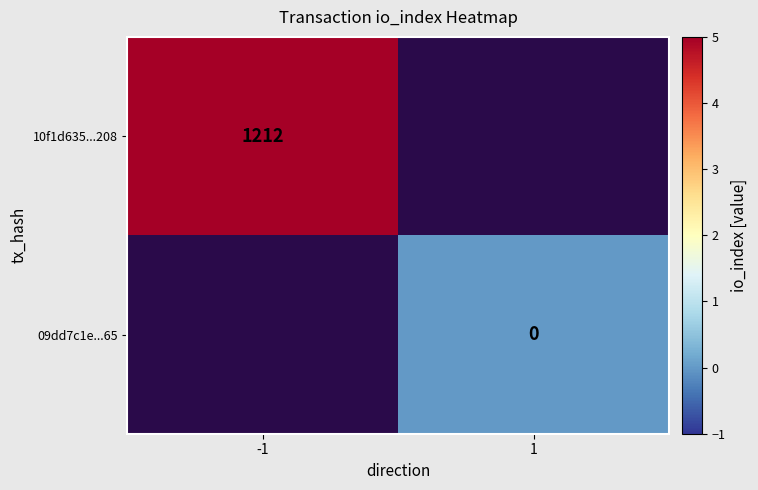

Is it true that 10f1d635...208 equals 1212 at -1?

True